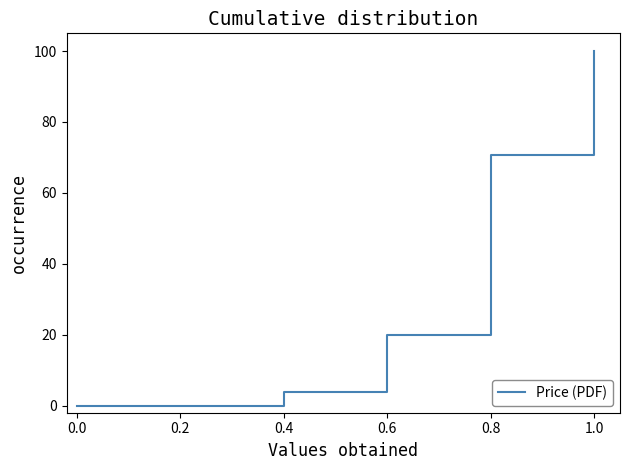

Reading right to left, what are all the values shown in this chart?

100.0	70.7	19.9	3.9	0.0	0.0